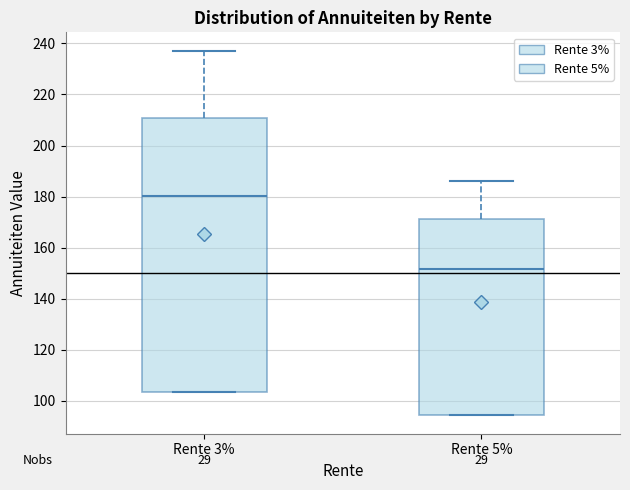

Reading left to right, transcribe this box plot: for each box, give where its median line is, the range the box spans, and where its two whiskers end, as read against the y-axis. The values are not printed on the chart, so give them approximately, as read against the axis.

Rente 3%: median 180, box 104 to 210, whiskers 104 to 238
Rente 5%: median 152, box 94 to 172, whiskers 94 to 186